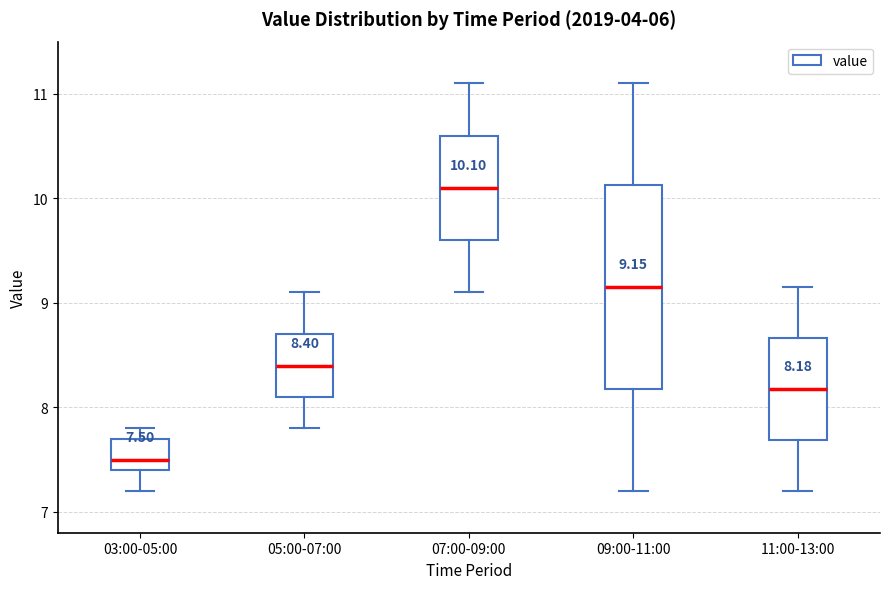

Which box's median line is the highest?

07:00-09:00